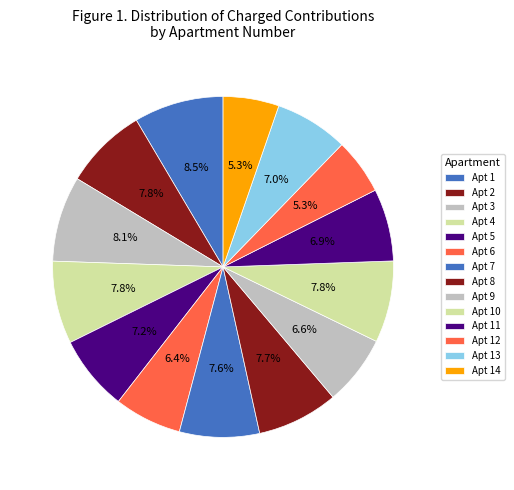

How many segments does this pie chart have?

14